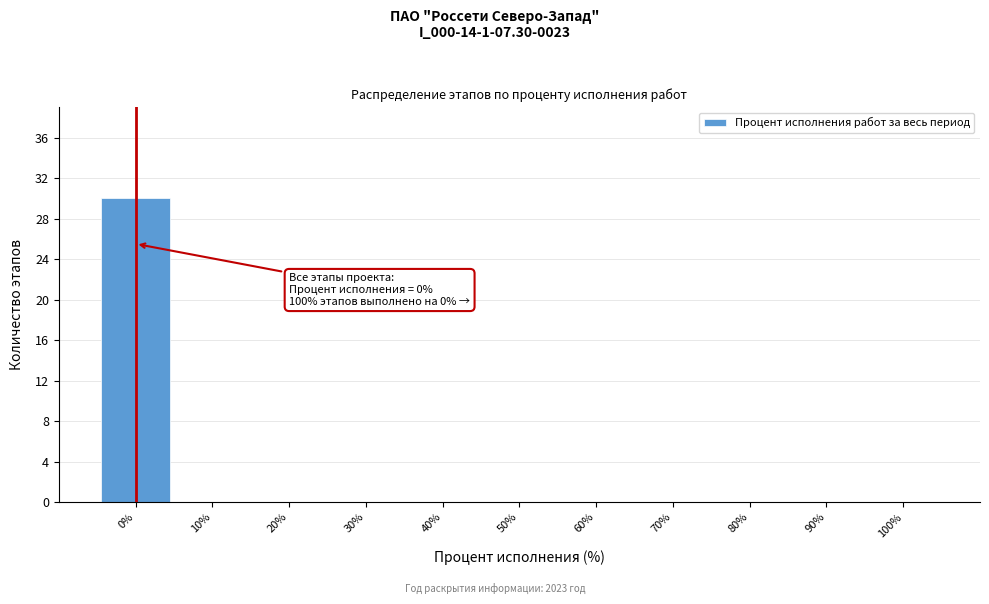

Over which range of the x-axis is the bar tallest?

-5 to 5